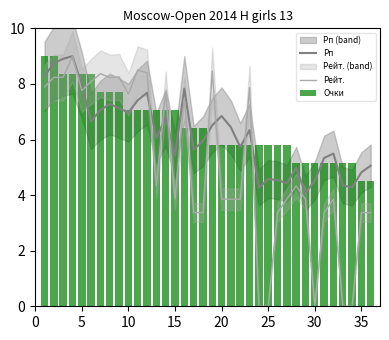

Which series has the largest total across all categories?

Очки